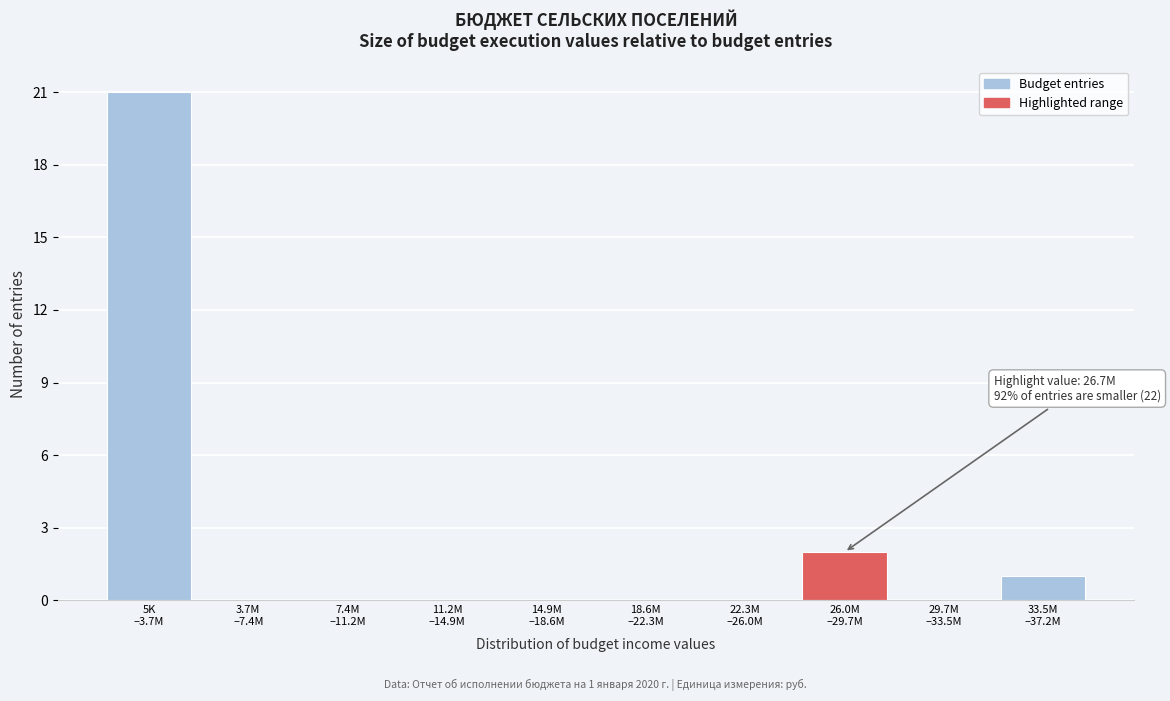

What is the sum of all values?

24